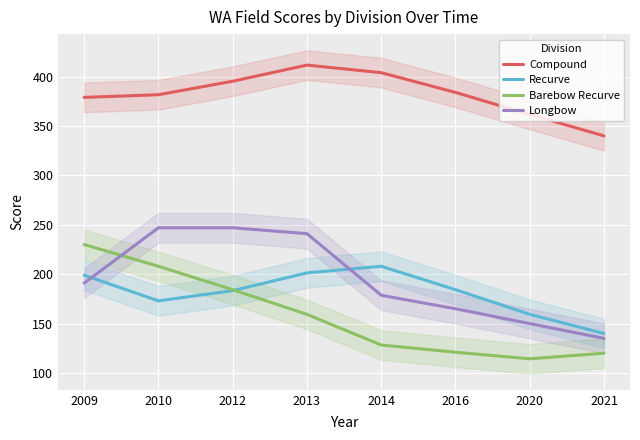

What is the maximum value shown in the chart?

411.7